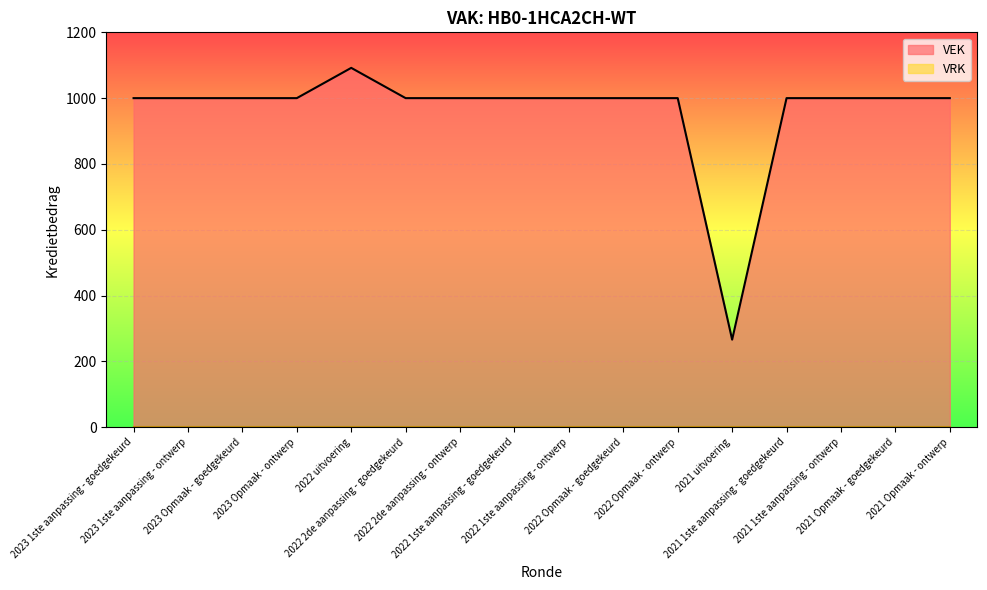

What is the value of the 14th point from the left?

1000